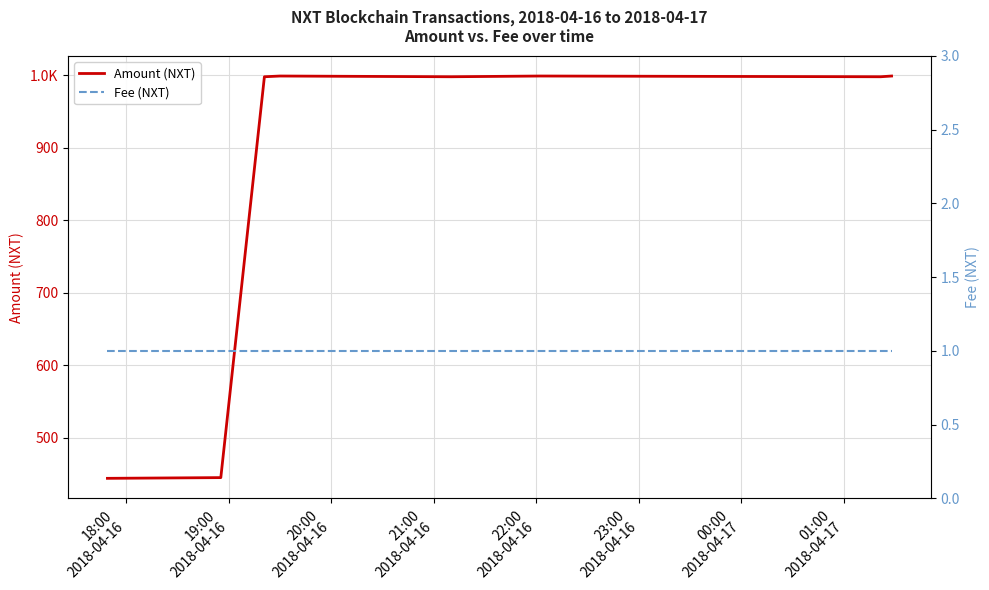

What is the minimum value for Fee (NXT)?

1.0